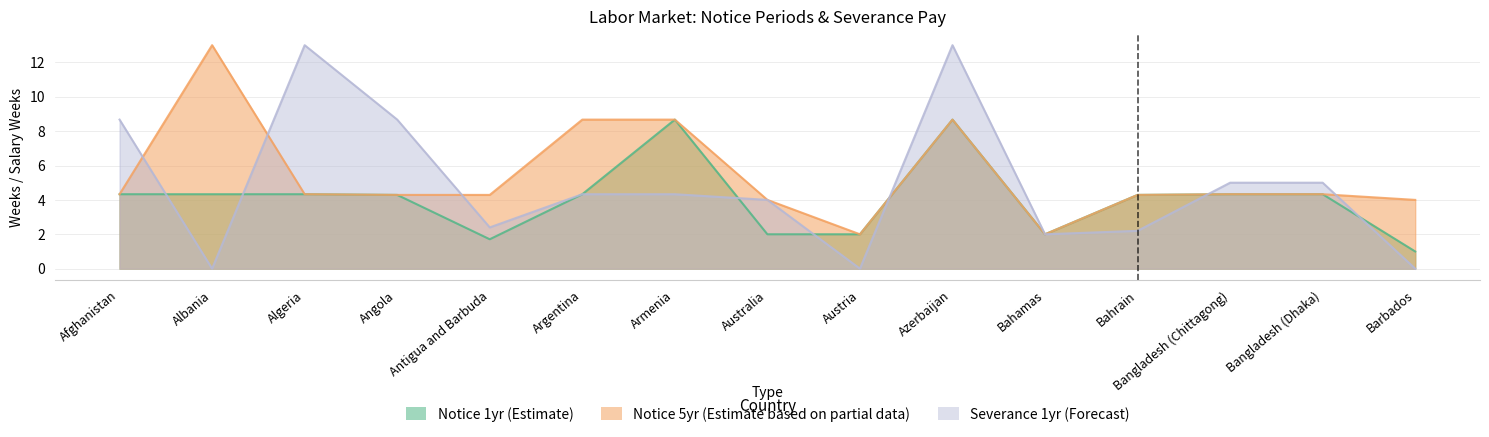

Between which two adjacent categories do Severance 1yr (Forecast) and Notice 1yr (Estimate) first intersect?

Afghanistan and Albania